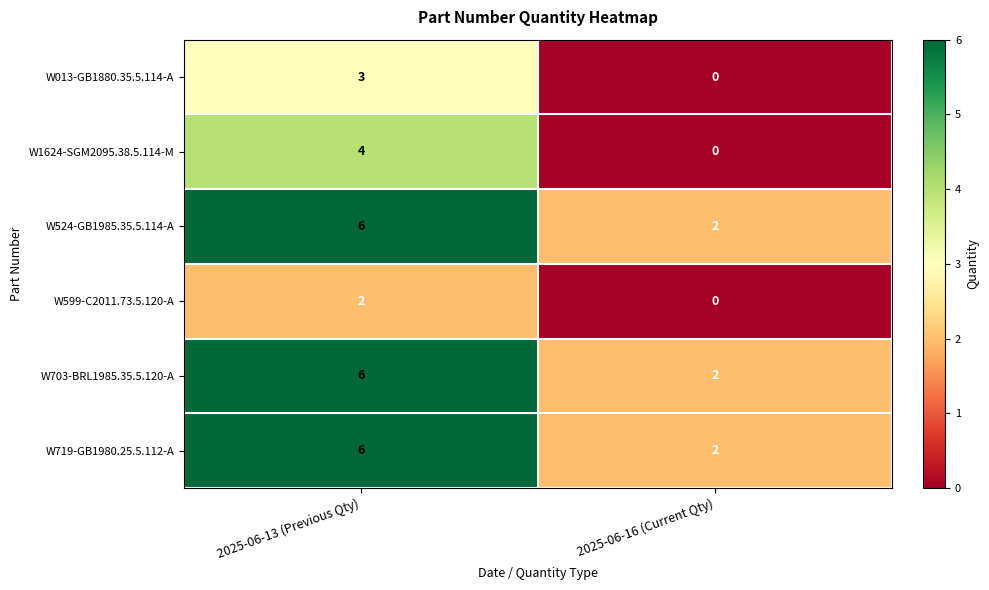

What is the difference between the highest and lowest values at 2025-06-16 (Current Qty)?

2